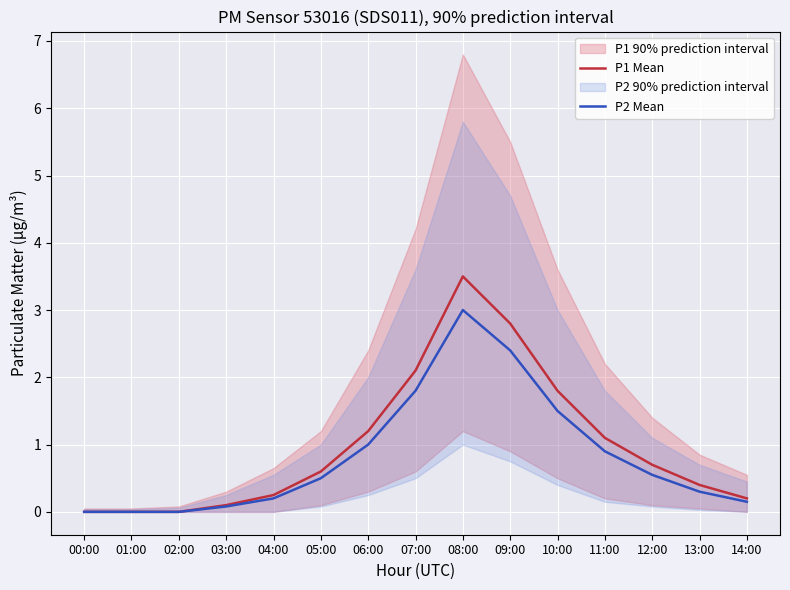

True or false: P2 Mean and P1 Mean cross at least once.

False